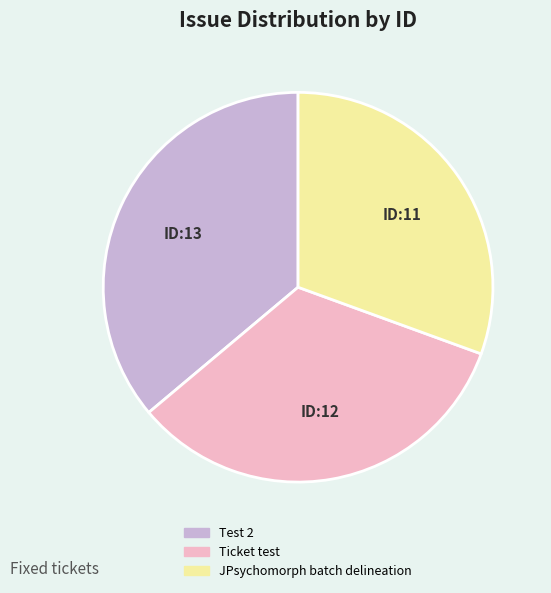

Which slice is the largest?

Test 2